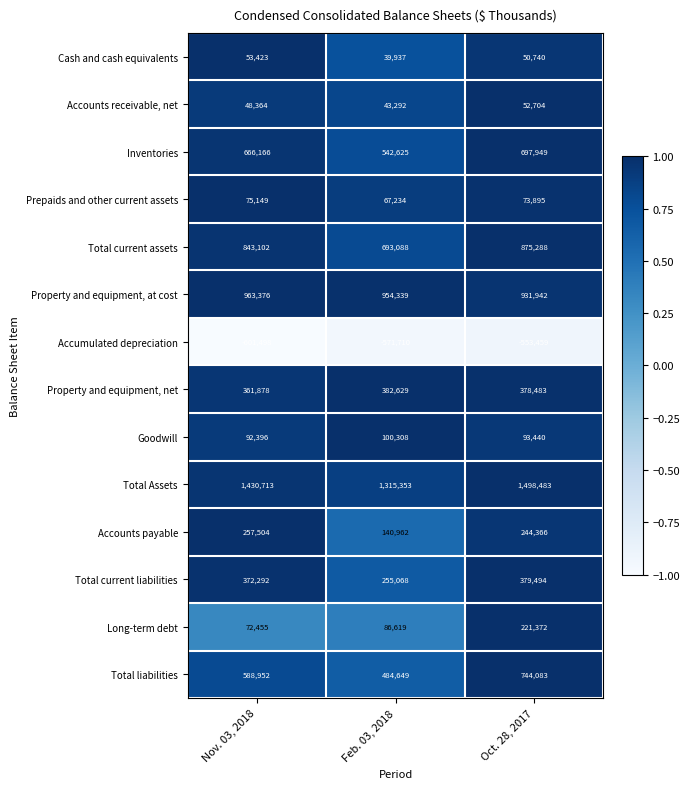

Which series changed the most between Nov. 03, 2018 and Feb. 03, 2018?

Total current assets